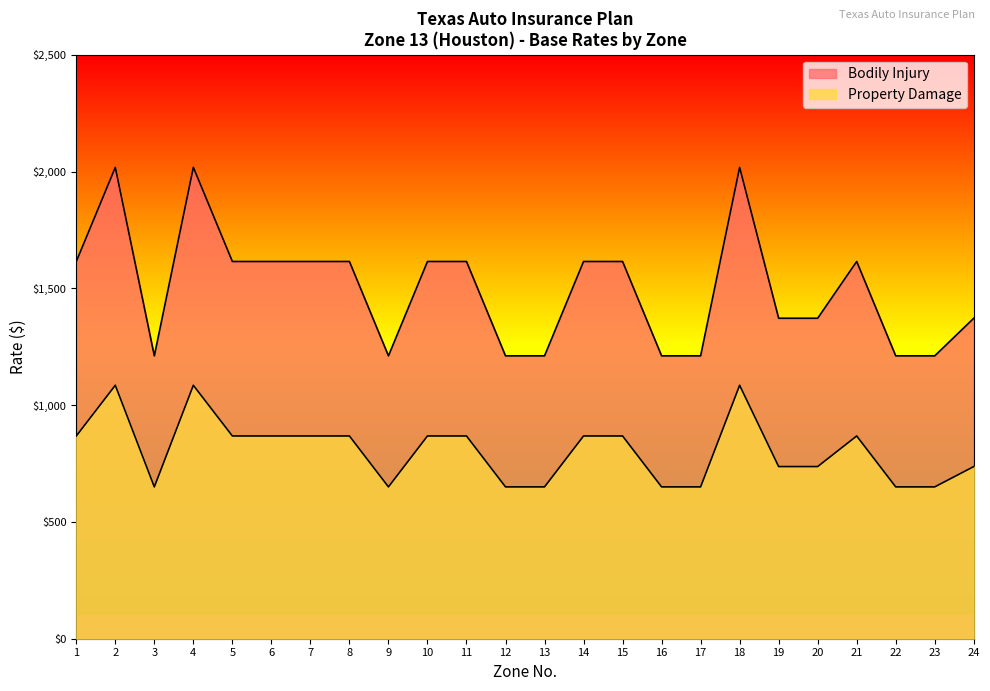

Count the number of data series in this chart.

2